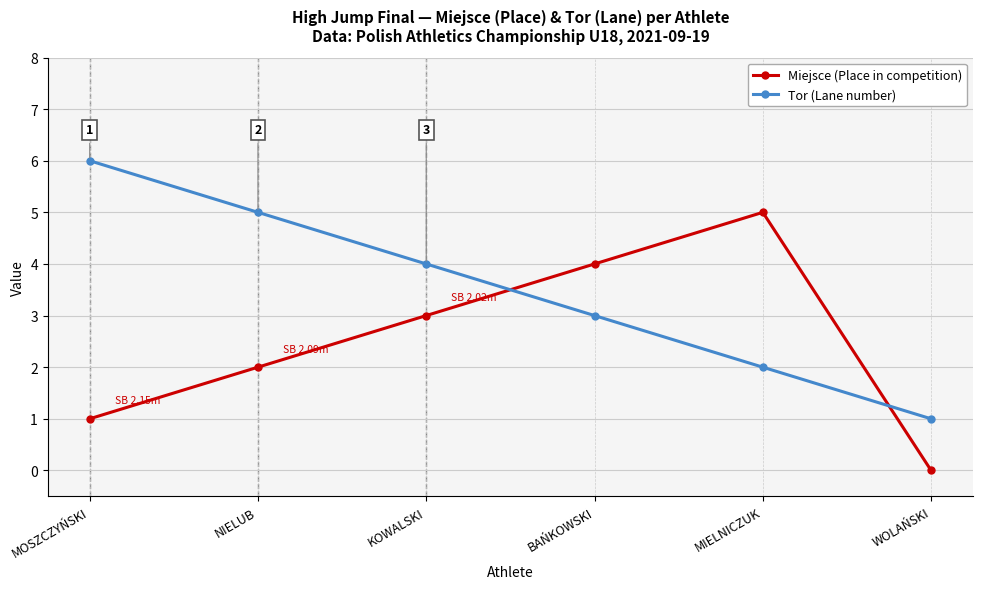

How many intersections are there between Tor (Lane number) and Miejsce (Place in competition)?

2